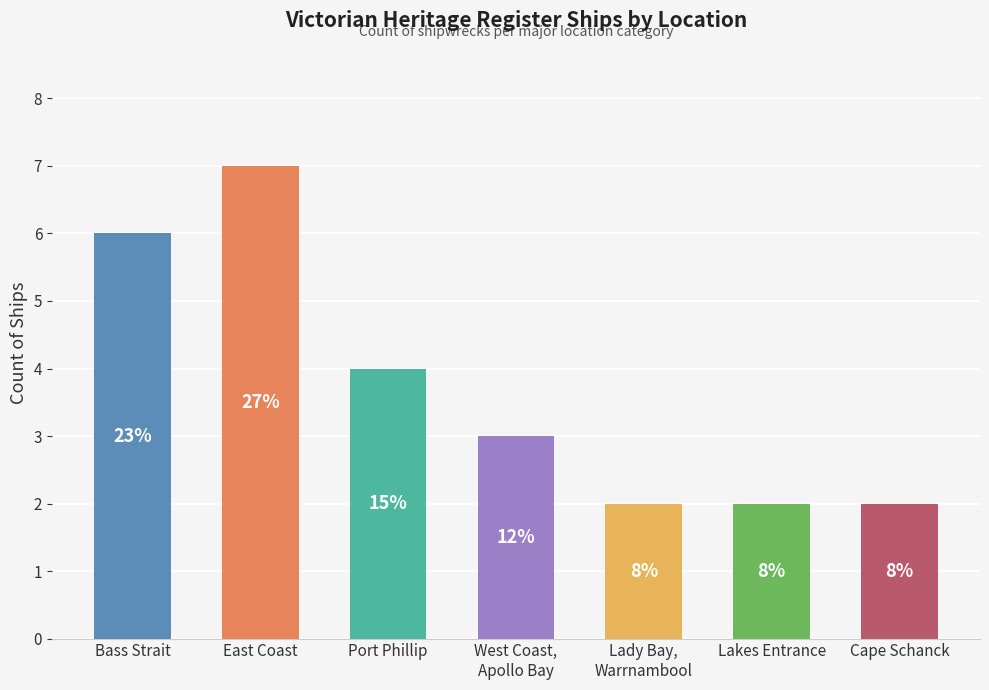

Reading left to right, what are all the values shown in this chart?

6	7	4	3	2	2	2